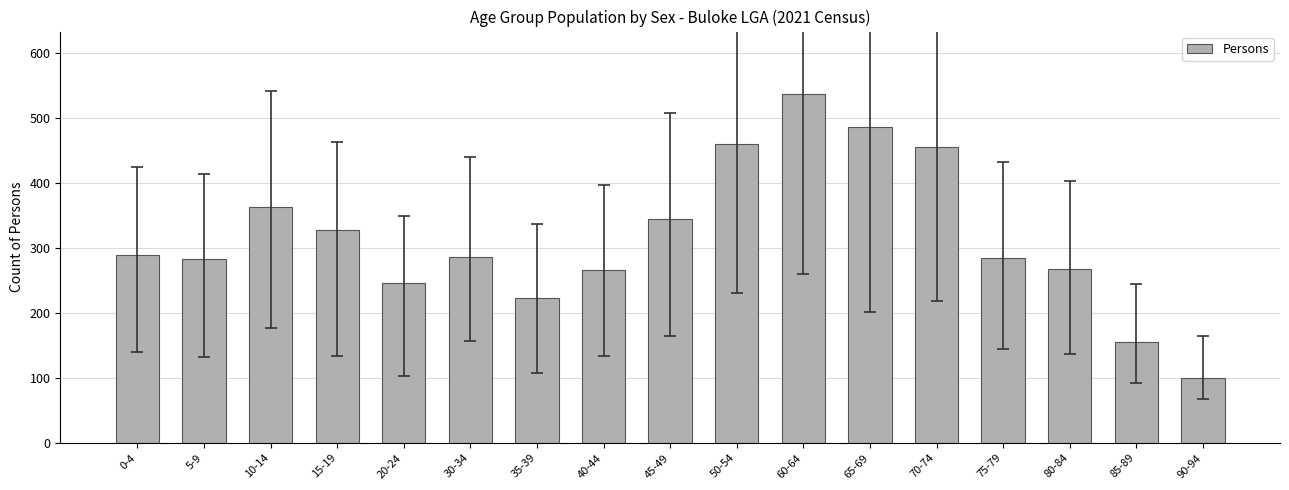

The value at 90-94 is 99. True or false?

True